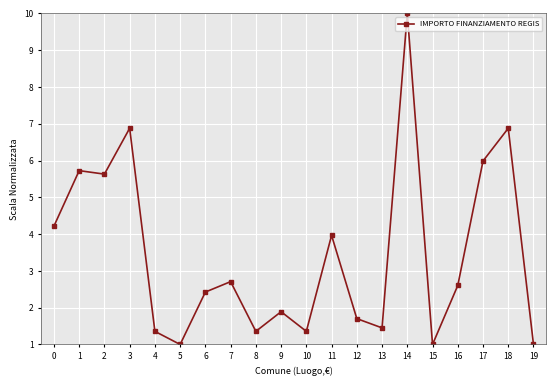

Reading left to right, list all the values displayed in this chart.

0=4.2	1=5.7	2=5.6	3=6.9	4=1.4	5=1.0	6=2.4	7=2.7	8=1.4	9=1.9	10=1.4	11=4.0	12=1.7	13=1.5	14=10.0	15=1.0	16=2.6	17=6.0	18=6.9	19=1.0